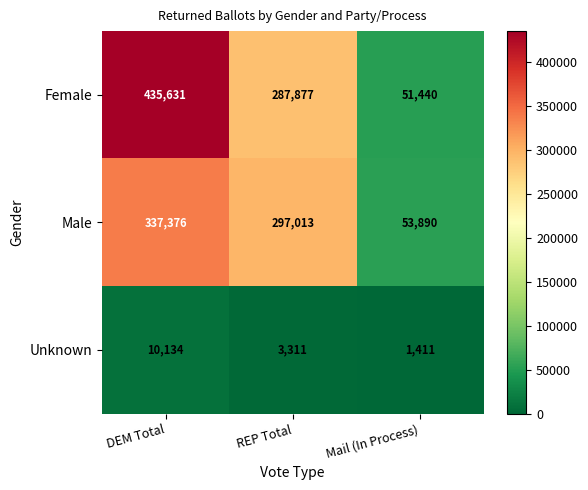

The value of Unknown at REP Total is 3311. True or false?

True